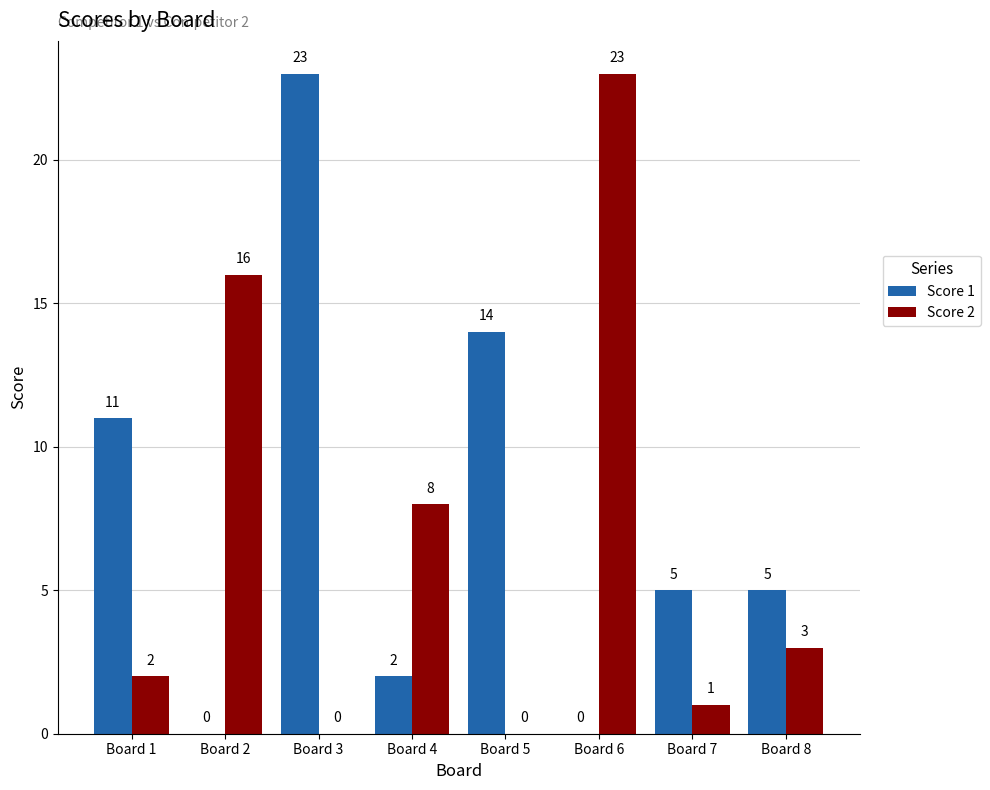

The value of Score 2 at Board 6 is 34. True or false?

False